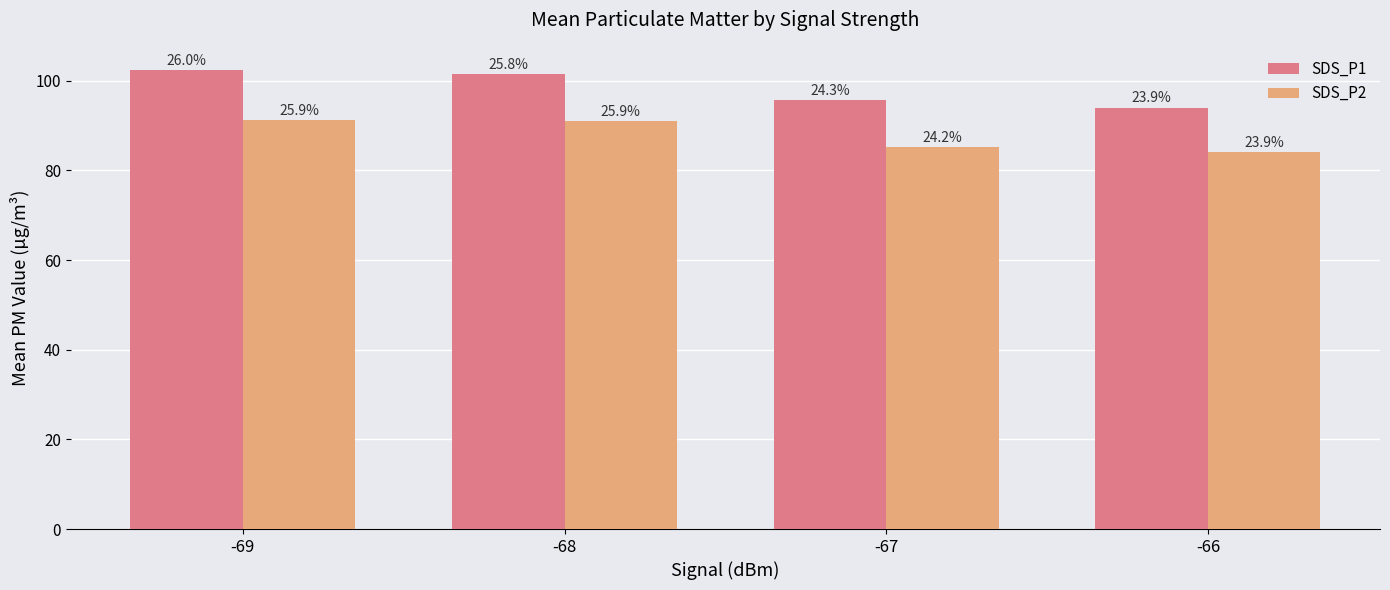

At which label does SDS_P2 first exceed 91?

-69